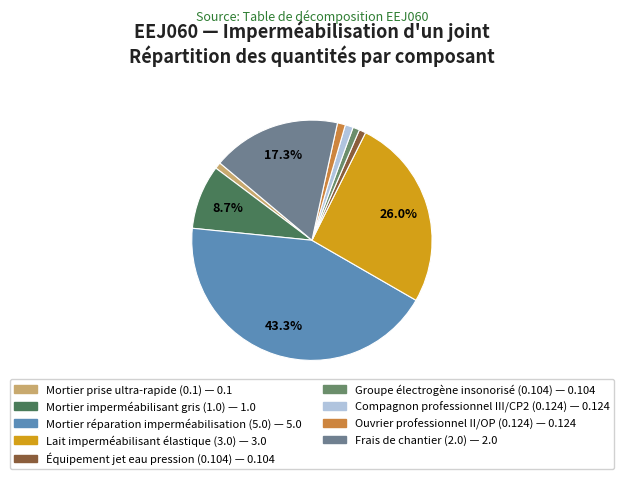

Count the number of slices in the pie.

9